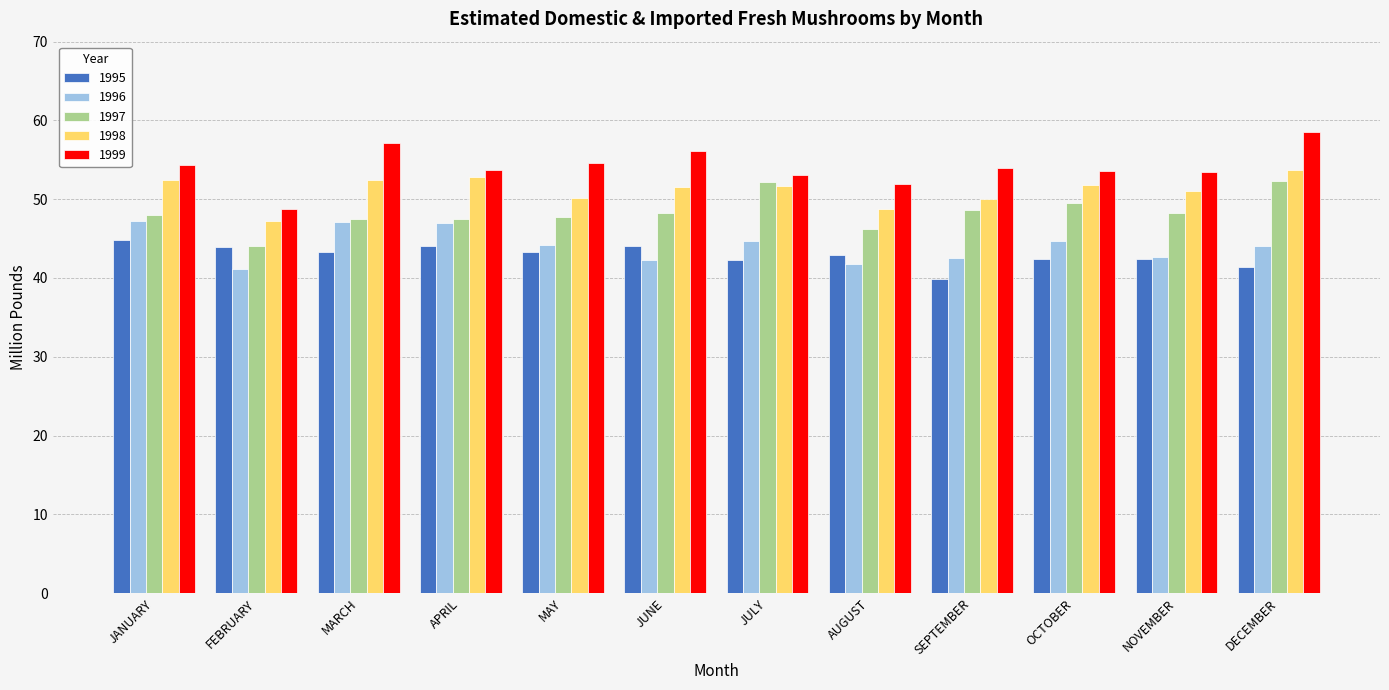

How many distinct data groups are displayed?

5